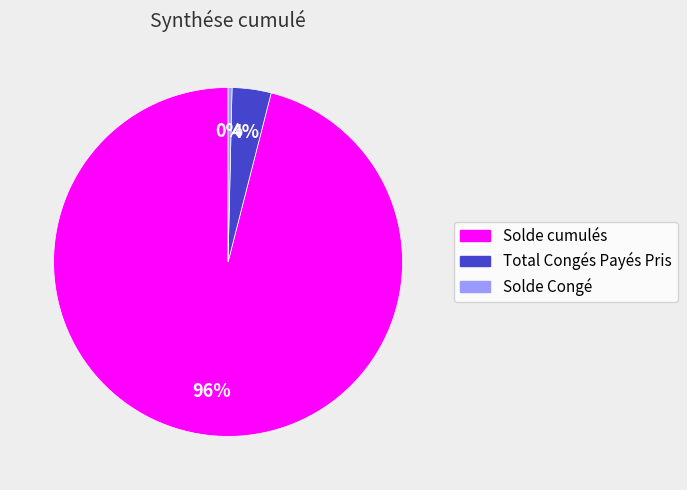

Combined, do Solde cumulés and Total Congés Payés Pris account for over 50%?

Yes